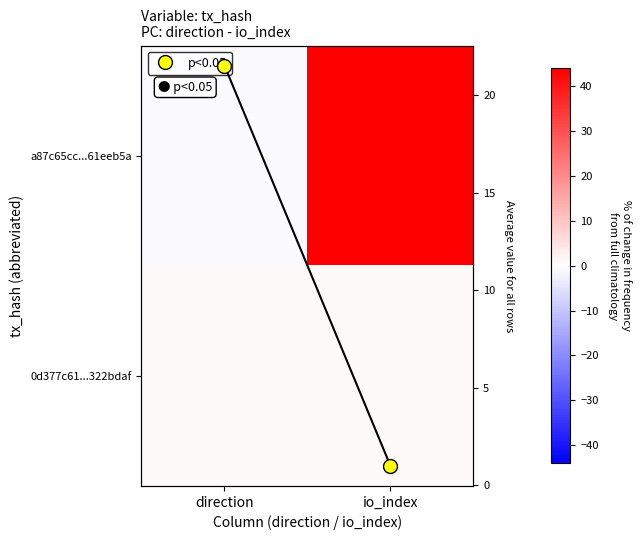

Which category has the highest value across all series?

io_index